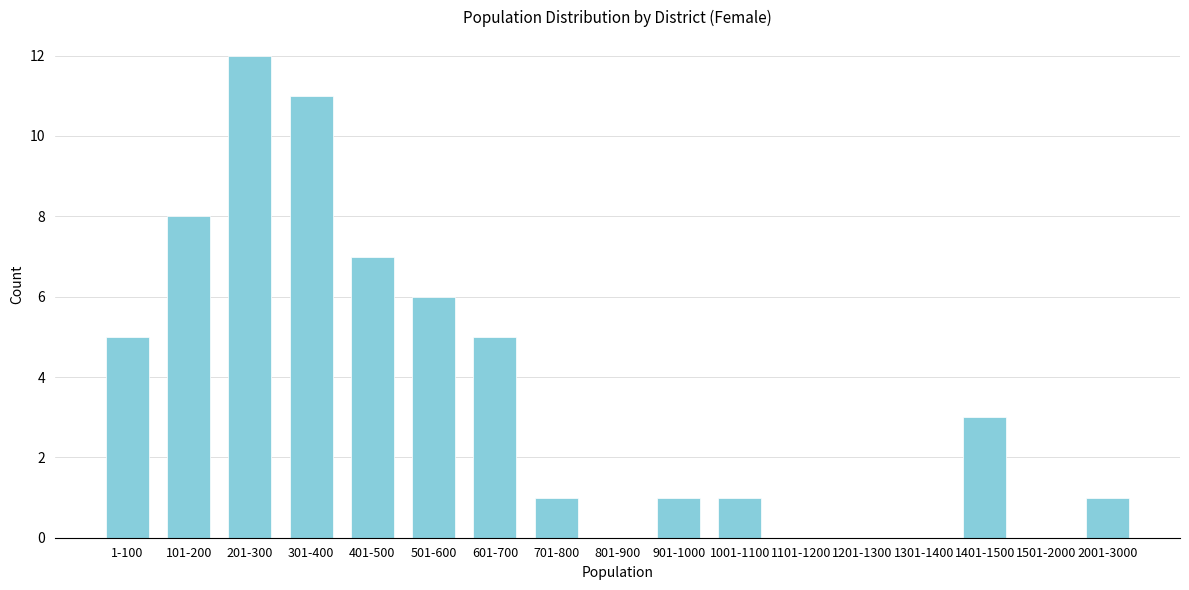

Reading right to left, transcribe all the data shown in this chart.

2001-3000=1	1501-2000=0	1401-1500=3	1301-1400=0	1201-1300=0	1101-1200=0	1001-1100=1	901-1000=1	801-900=0	701-800=1	601-700=5	501-600=6	401-500=7	301-400=11	201-300=12	101-200=8	1-100=5